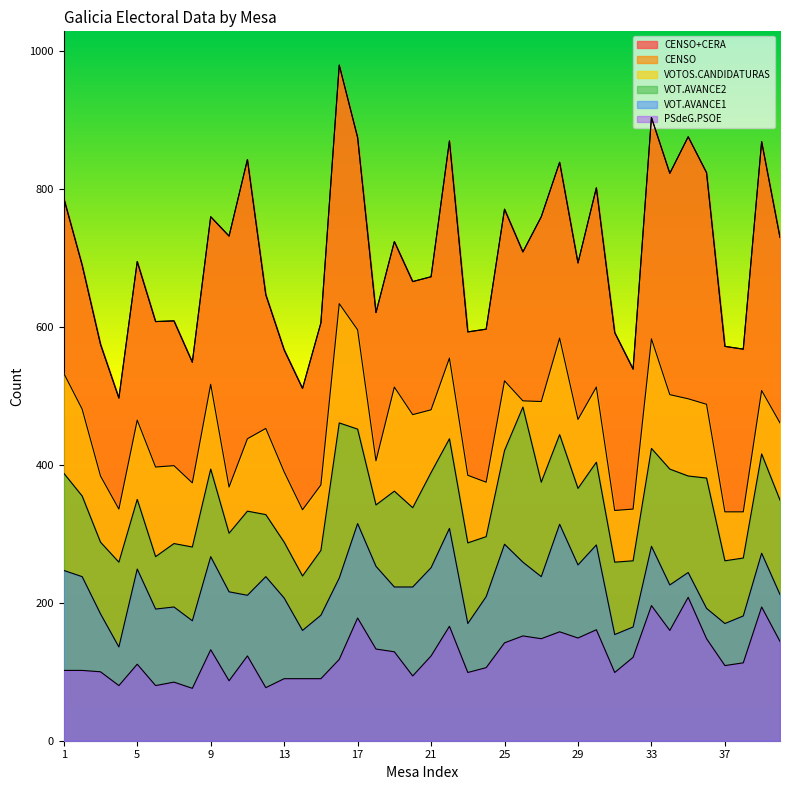

How many interior local valleys does the CENSO+CERA series have?

13